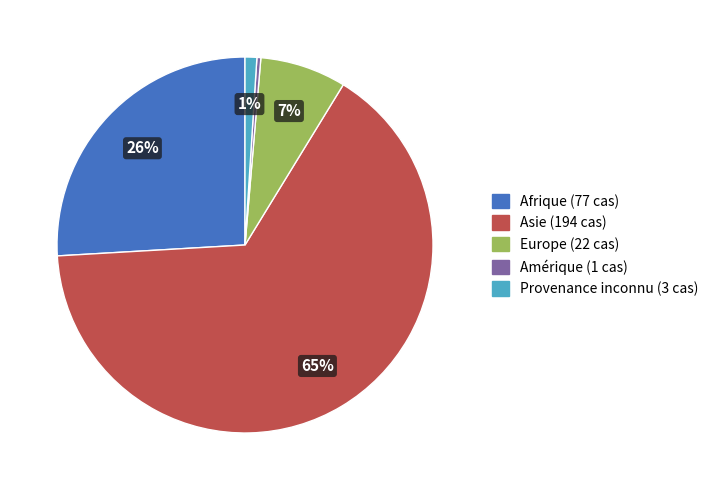

Is there a majority slice in this chart?

Yes